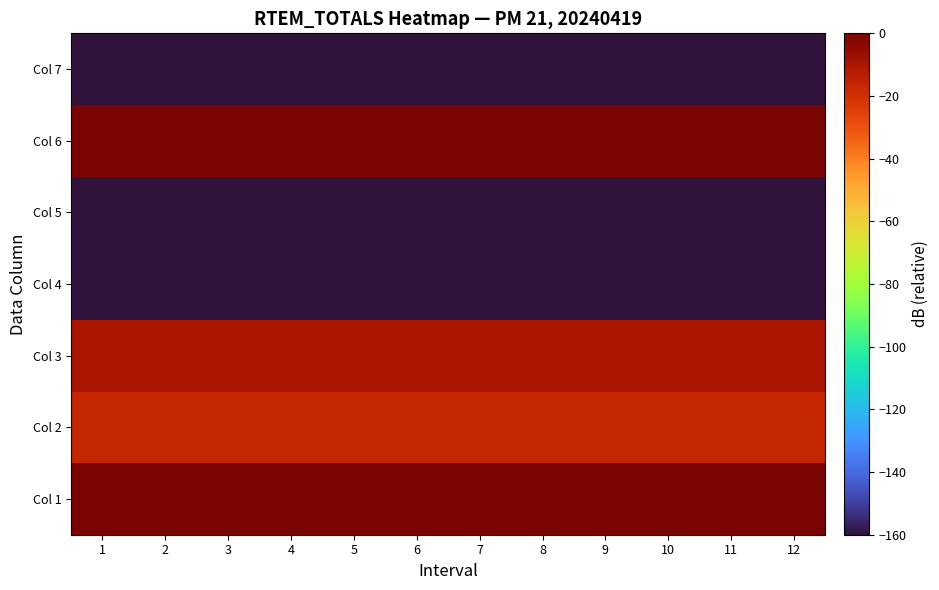

Which series has the largest range (max minus min)?

Col 1